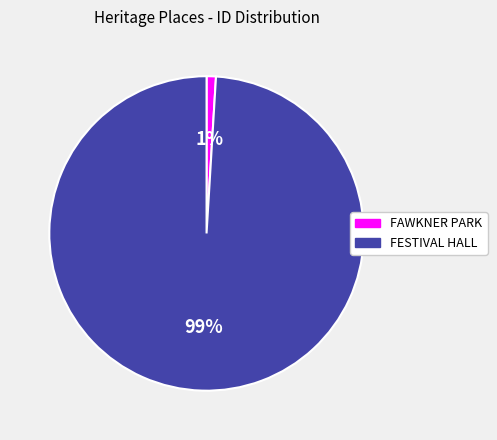

Which has a higher value, FAWKNER PARK or FESTIVAL HALL?

FESTIVAL HALL